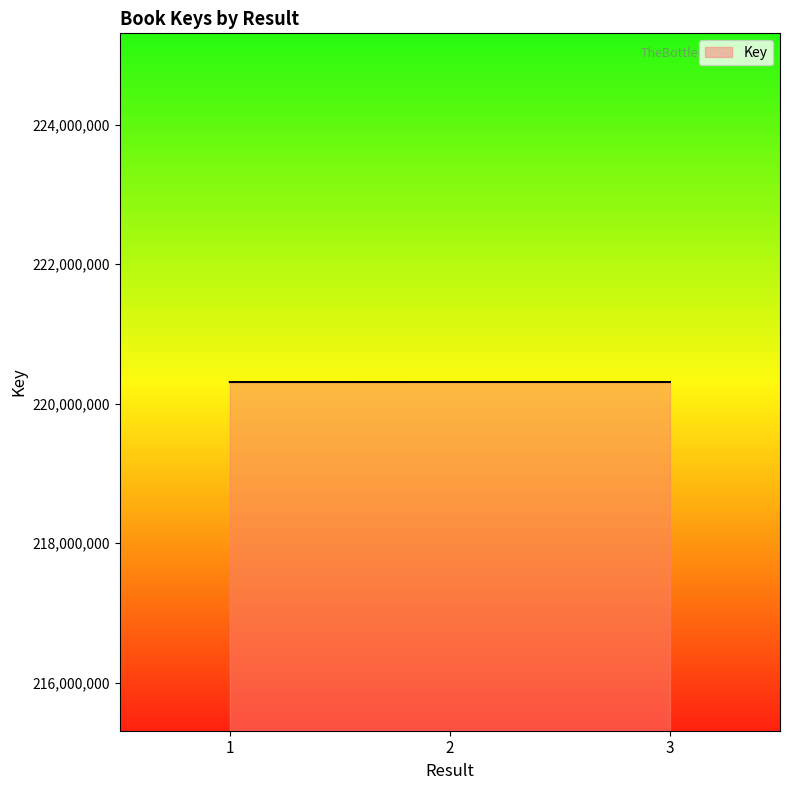

Is it true that the value at 3 is 353938852?

False